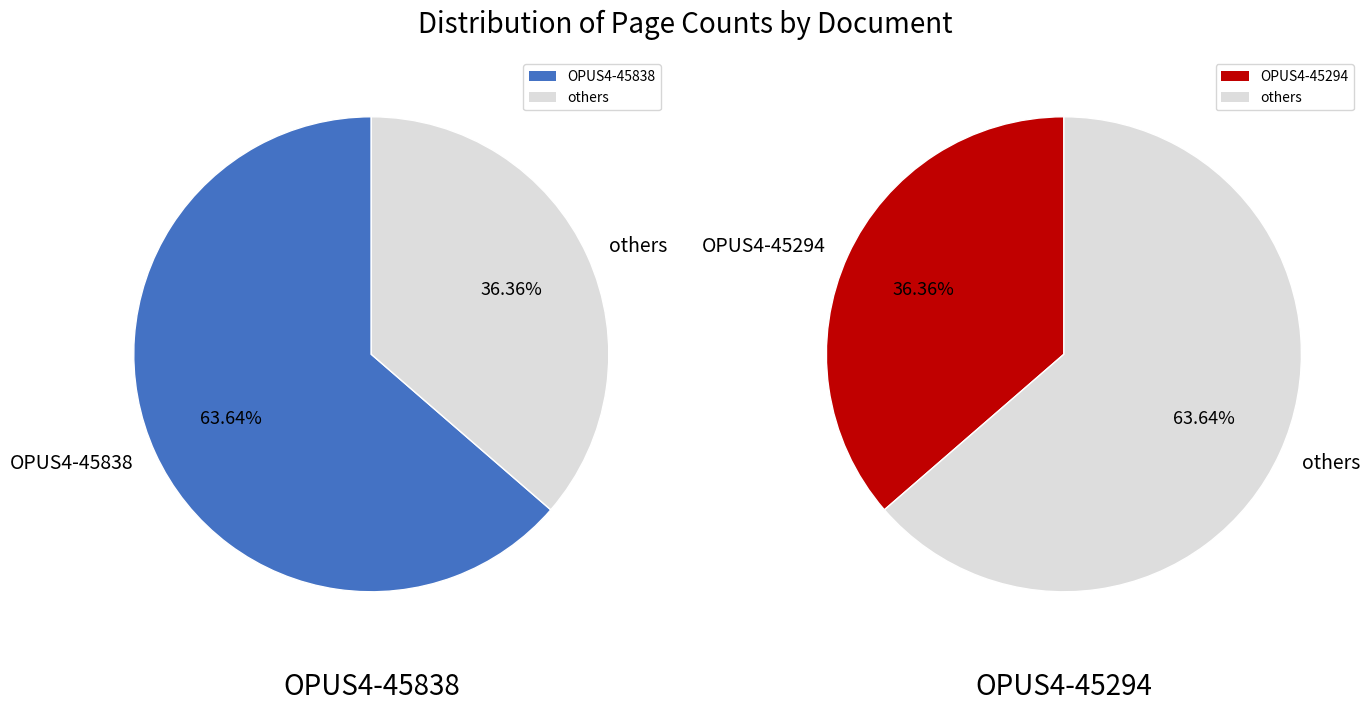

To the nearest percent, what percentage of the pie is OPUS4-45838?

64%